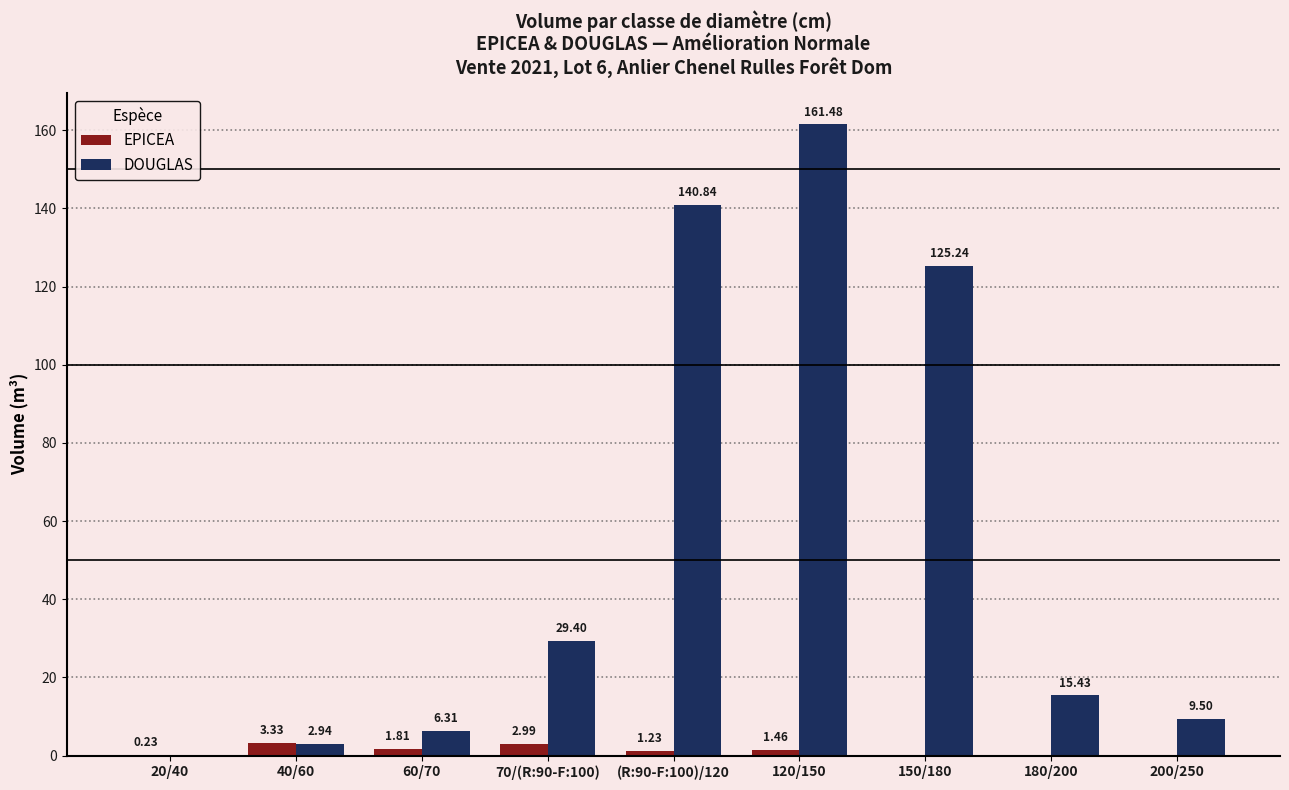

Where is DOUGLAS nearest to the value 80?

150/180